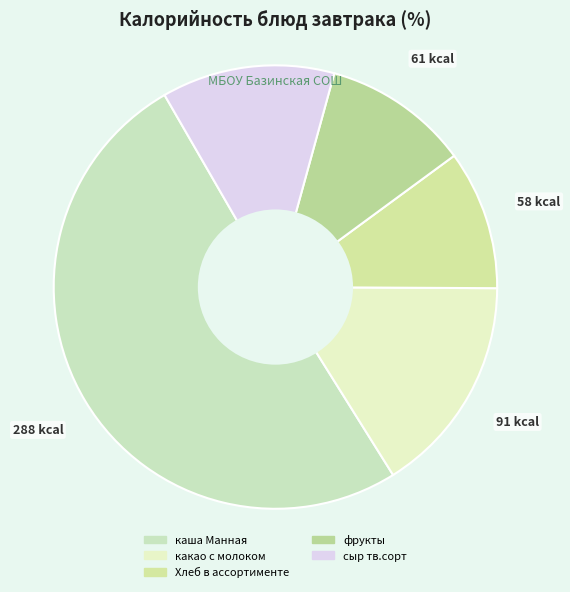

Which category accounts for the majority?

каша Манная